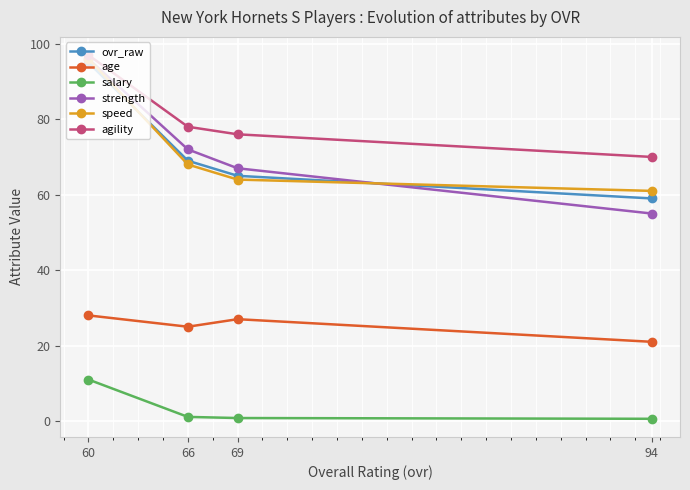

True or false: speed and salary intersect in this chart.

False